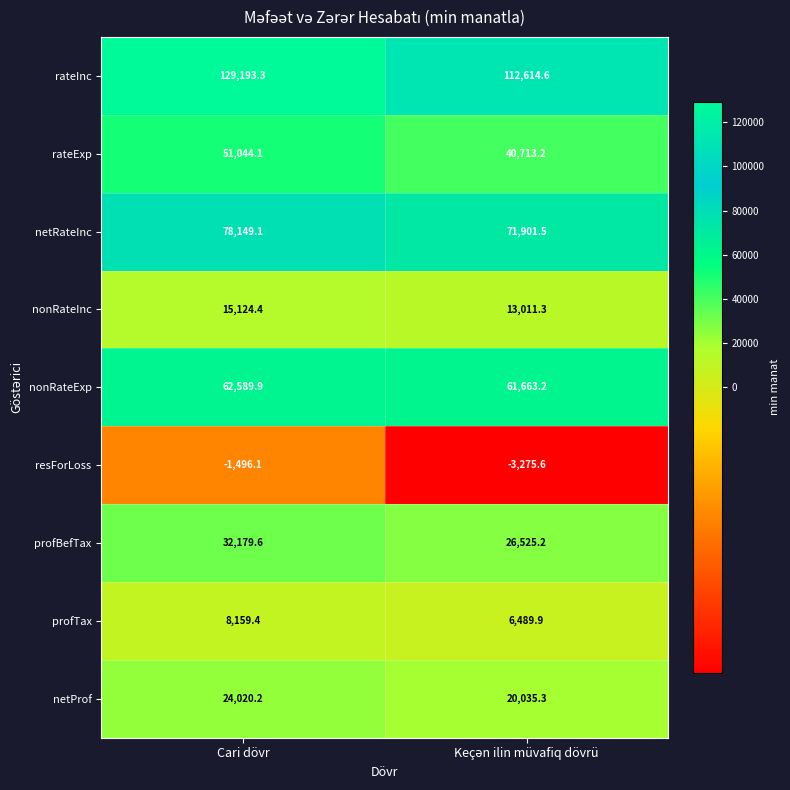

How many values in the rateExp series are below 51044?

1